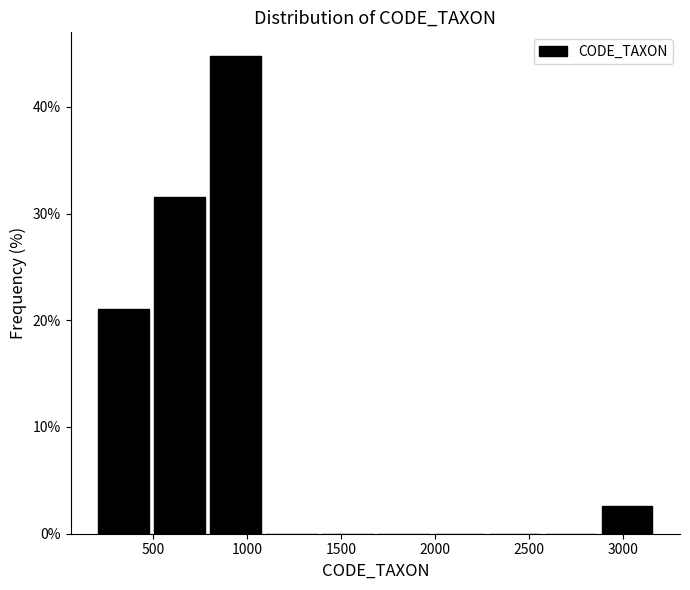

Reading left to right, list every bar in this chart as the range it spans on the x-axis followed by its height. Neither the bar edges nor the heights are printed on the chart, so give them approximately, as read against the axes.

200 to 500: 21
500 to 800: 32
800 to 1100: 45
1100 to 1400: 0
1400 to 1700: 0
1700 to 2000: 0
2000 to 2300: 0
2300 to 2550: 0
2550 to 2850: 0
2850 to 3150: 3